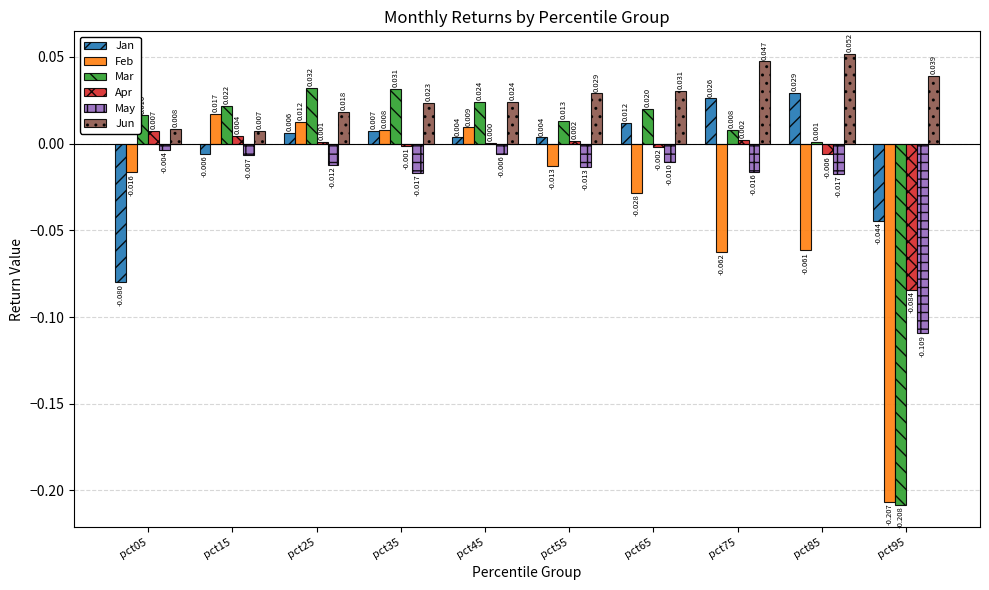

Which series changed the most between pct05 and pct35?

Jan